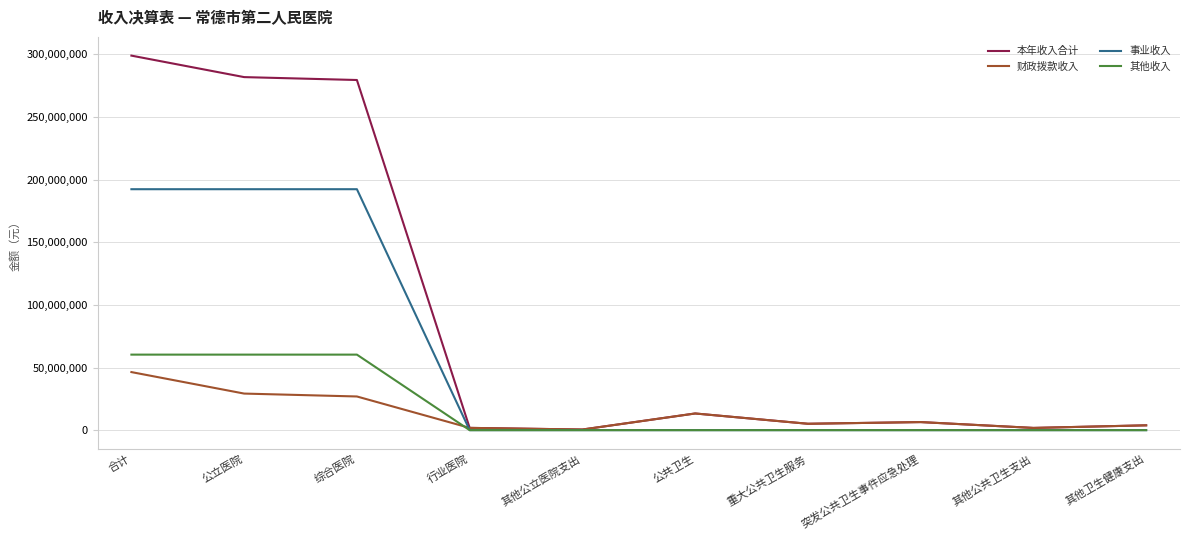

Which category has the highest value in the 本年收入合计 series?

合计